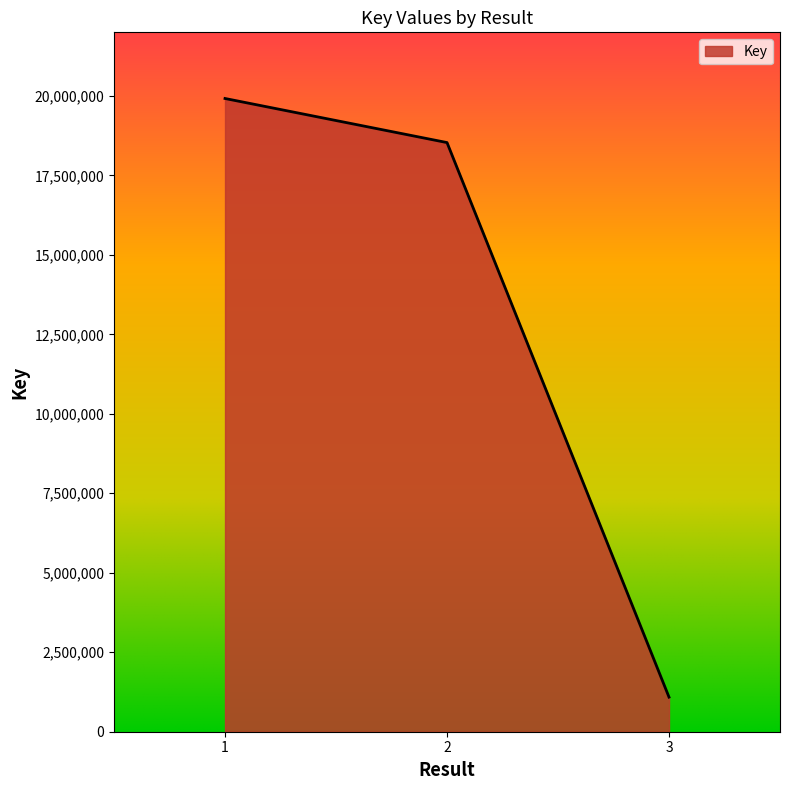

Count the number of data series in this chart.

1